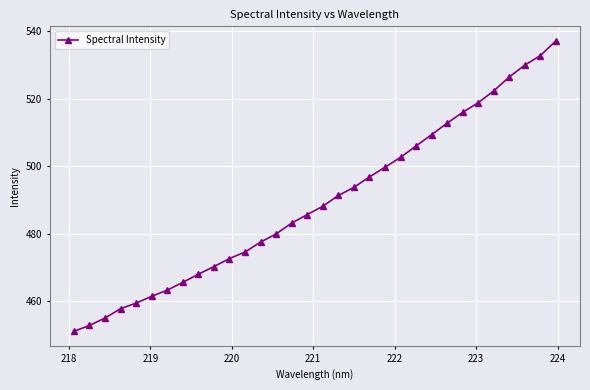

What is the greatest value displayed?

537.1